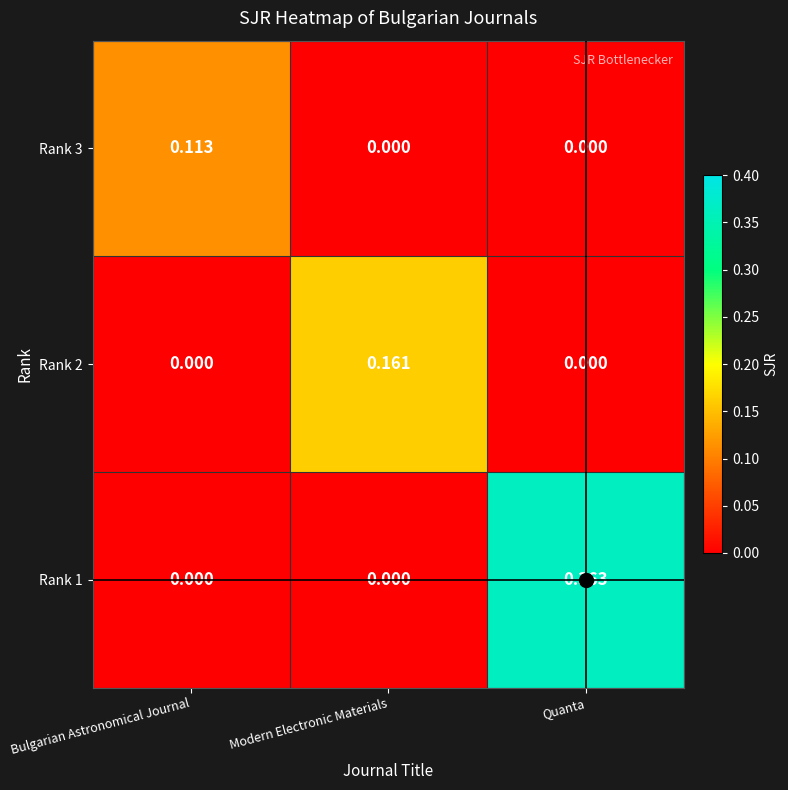

How many series are shown in this chart?

3